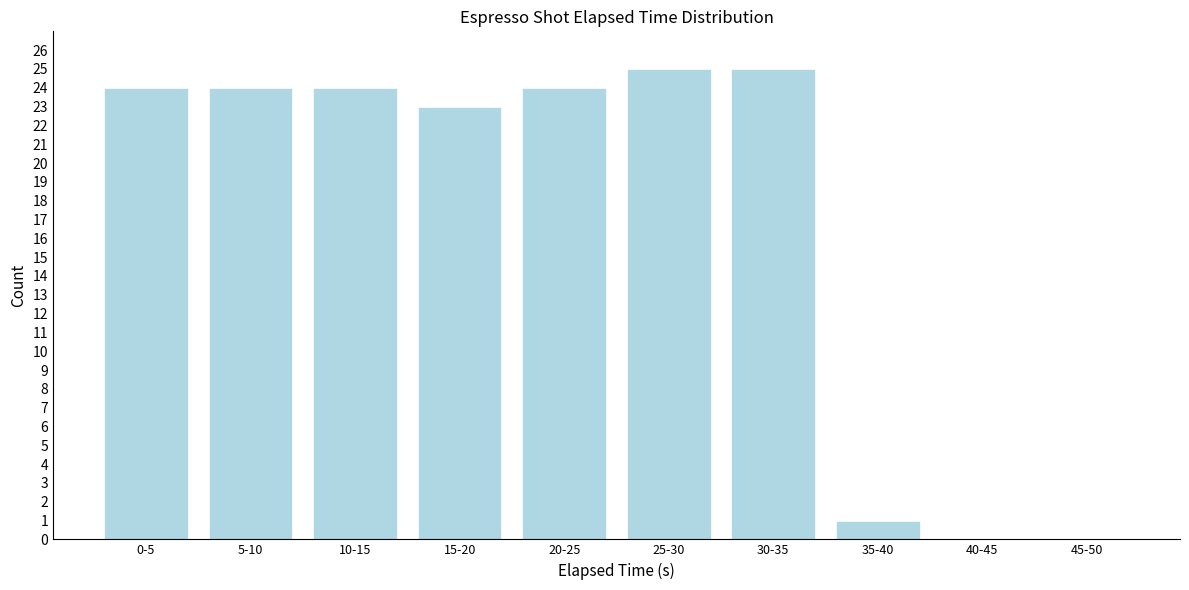

Reading left to right, extract all data points from this chart.

0-5=24	5-10=24	10-15=24	15-20=23	20-25=24	25-30=25	30-35=25	35-40=1	40-45=0	45-50=0